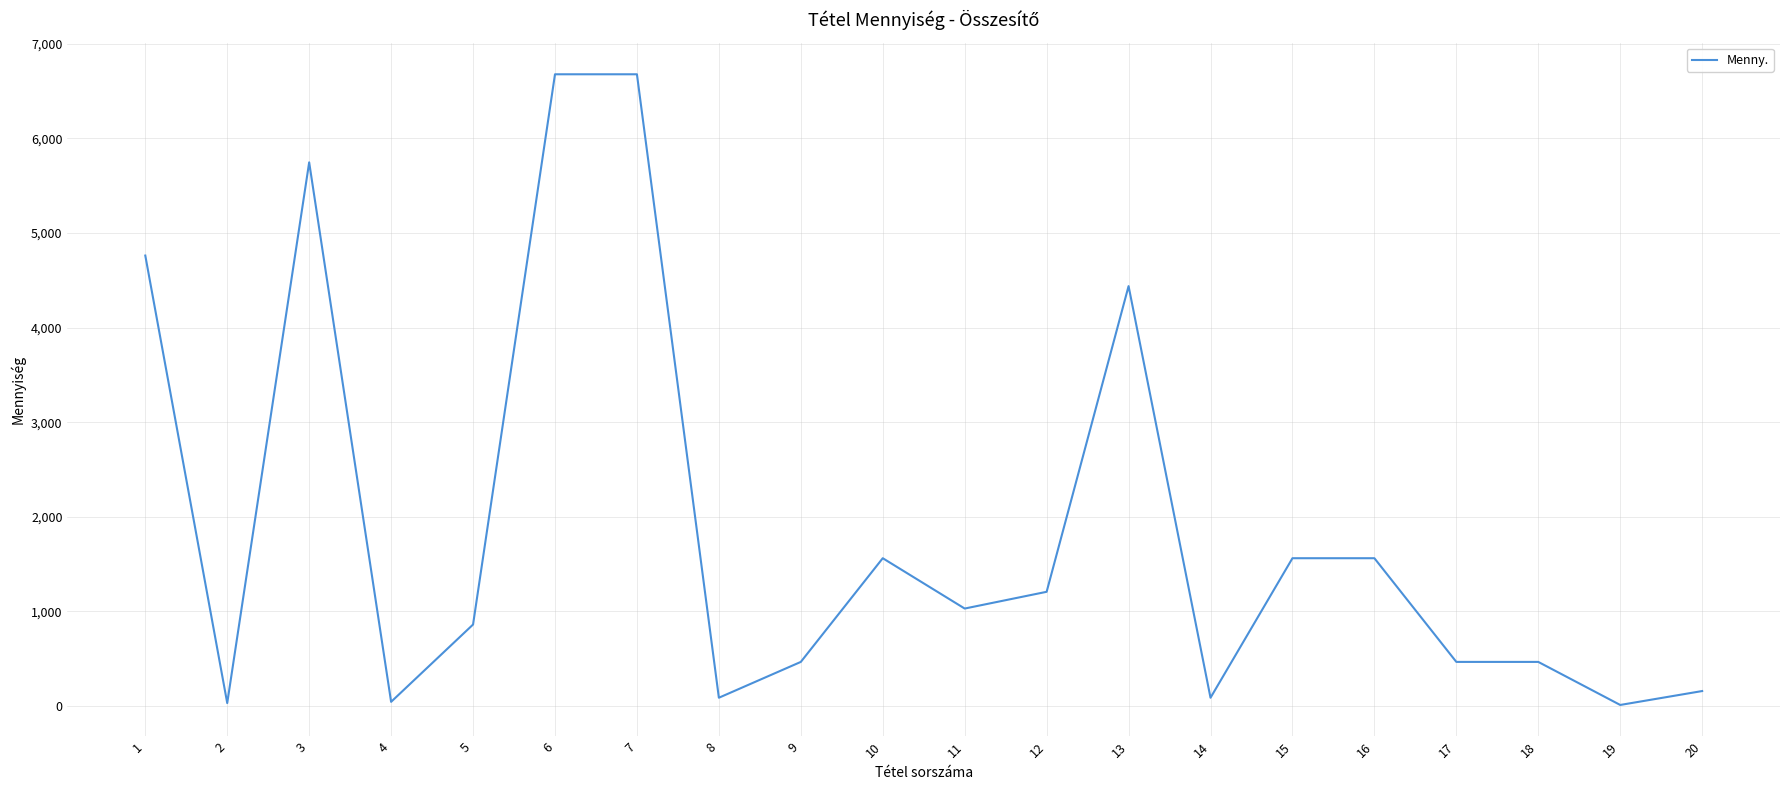

Where is the data nearest to the value 3344?

13